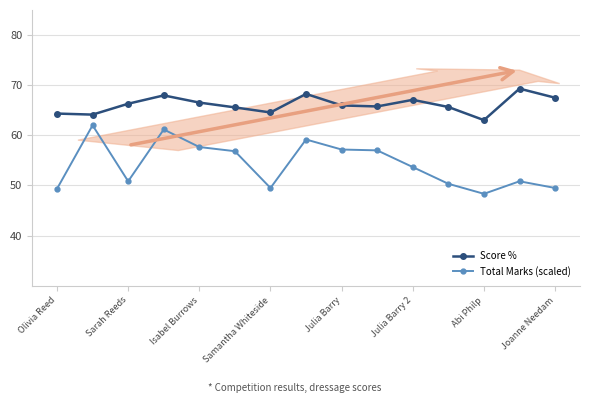

What is the value of the Score % point at the 11th from the left?

67.1